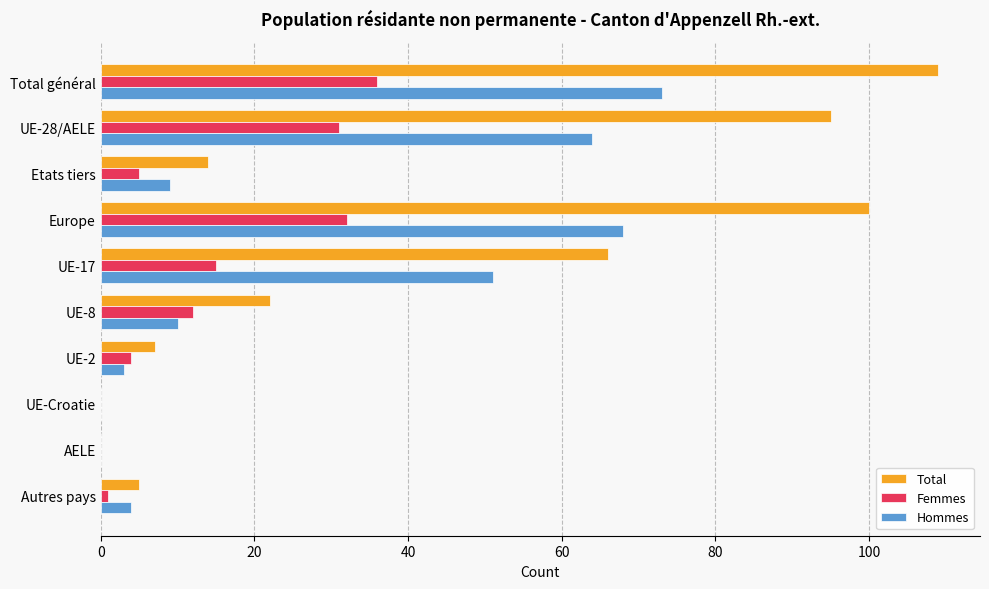

What is the sum of the Femmes values at UE-28/AELE and UE-2?

35